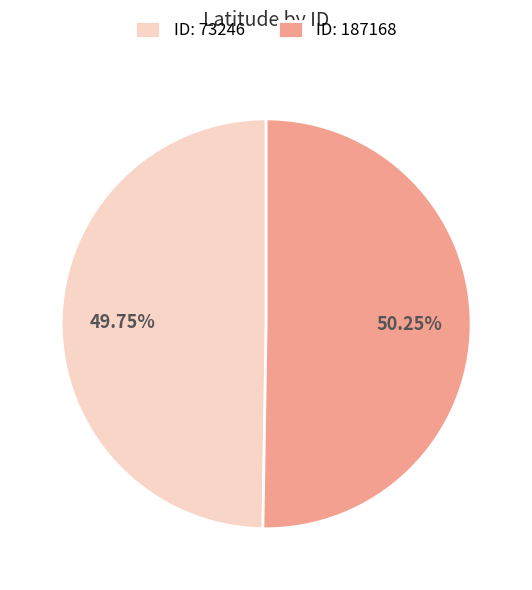

What is the ratio of the value at ID: 73246 to the value at ID: 187168?

1.0